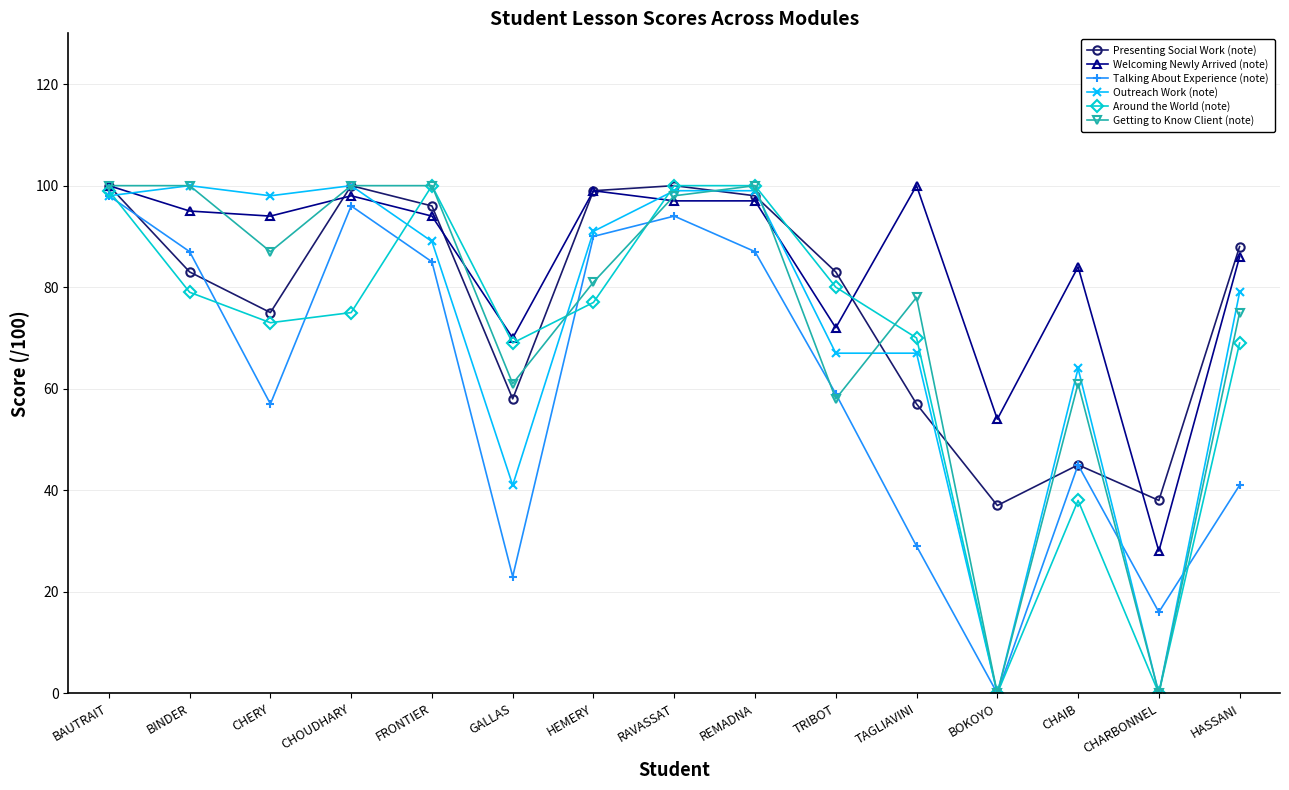

Reading left to right, what are all the values shown in this chart?

Presenting Social Work (note): 100	83	75	100	96	58	99	100	98	83	57	37	45	38	88
Welcoming Newly Arrived (note): 100	95	94	98	94	70	99	97	97	72	100	54	84	28	86
Talking About Experience (note): 98	87	57	96	85	23	90	94	87	59	29	0	45	16	41
Outreach Work (note): 98	100	98	100	89	41	91	99	99	67	67	0	64	0	79
Around the World (note): 99	79	73	75	100	69	77	100	100	80	70	0	38	0	69
Getting to Know Client (note): 100	100	87	100	100	61	81	98	100	58	78	0	61	0	75